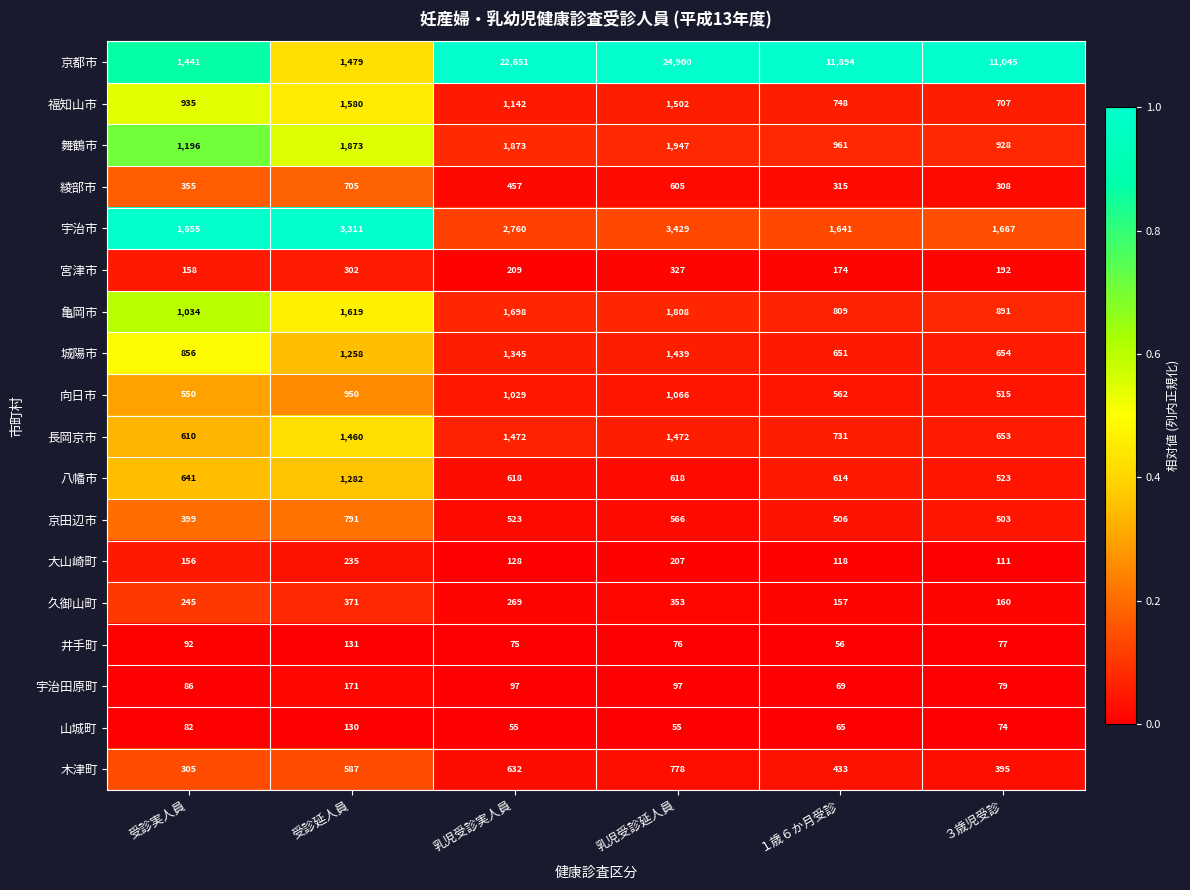

At which category is the sum across all series the highest?

乳児受診延人員